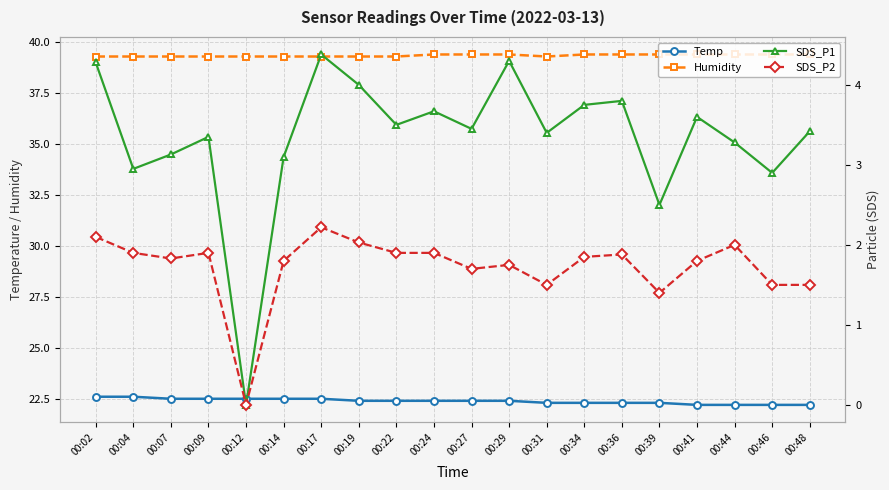

Reading right to left, what are all the values shown in this chart?

Temp: 22.2	22.2	22.2	22.2	22.3	22.3	22.3	22.3	22.4	22.4	22.4	22.4	22.4	22.5	22.5	22.5	22.5	22.5	22.6	22.6
Humidity: 39.4	39.4	39.4	39.4	39.4	39.4	39.4	39.3	39.4	39.4	39.4	39.3	39.3	39.3	39.3	39.3	39.3	39.3	39.3	39.3
SDS_P1: 3.4	2.9	3.3	3.6	2.5	3.8	3.8	3.4	4.3	3.5	3.7	3.5	4.0	4.4	3.1	0.0	3.4	3.1	3.0	4.3
SDS_P2: 1.5	1.5	2.0	1.8	1.4	1.9	1.9	1.5	1.8	1.7	1.9	1.9	2.0	2.2	1.8	0.0	1.9	1.8	1.9	2.1